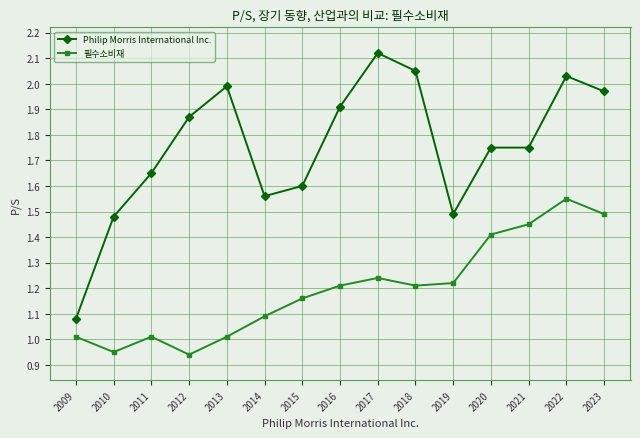

How many lines are shown in the chart?

2